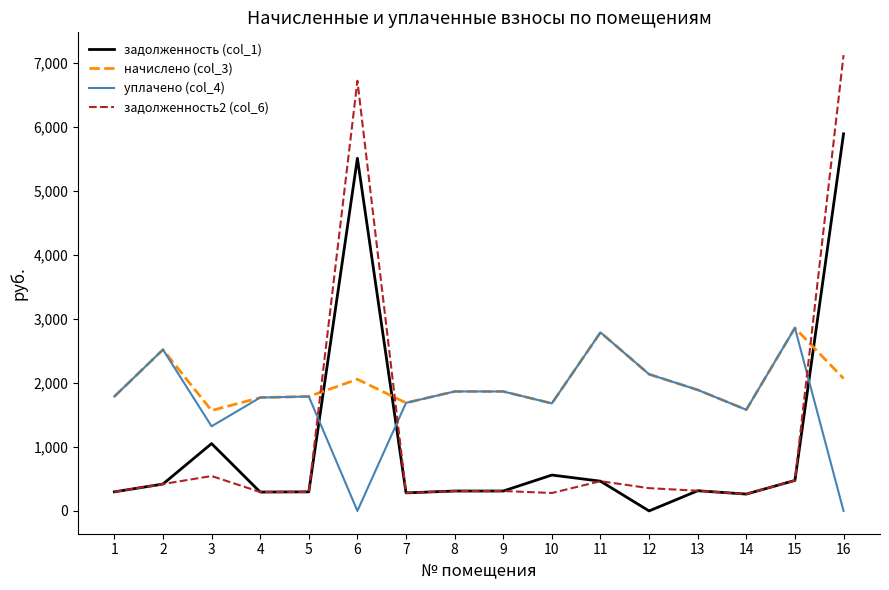

At how many categories does at least one series exceed 6000?

2